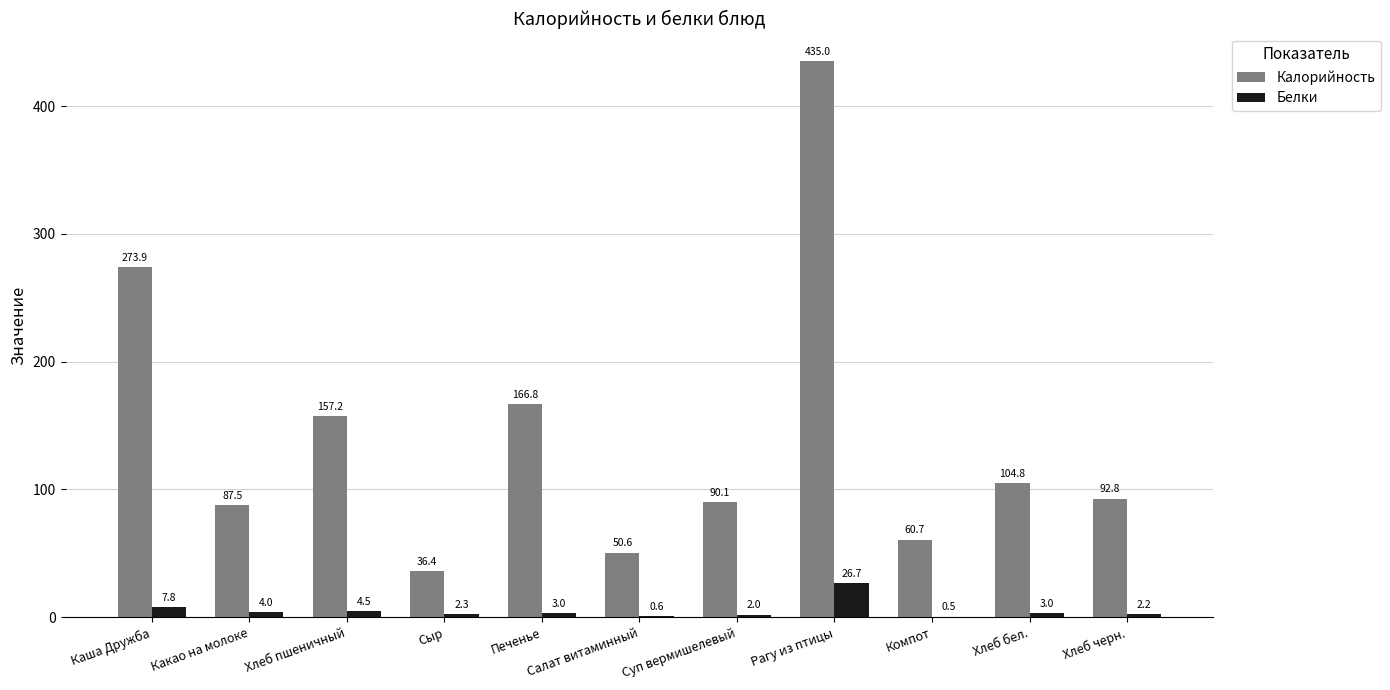

What is the highest value of the Калорийность series?

435.0